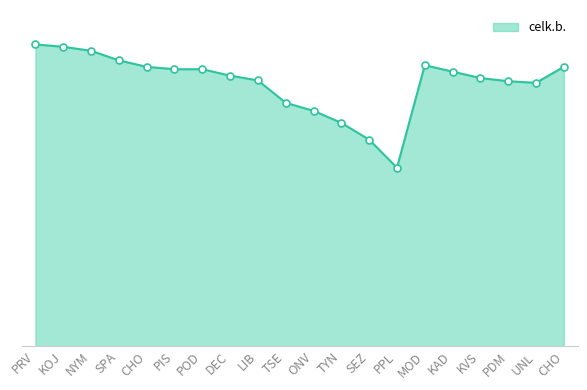

What is the label of the 4th point from the right?

KVS